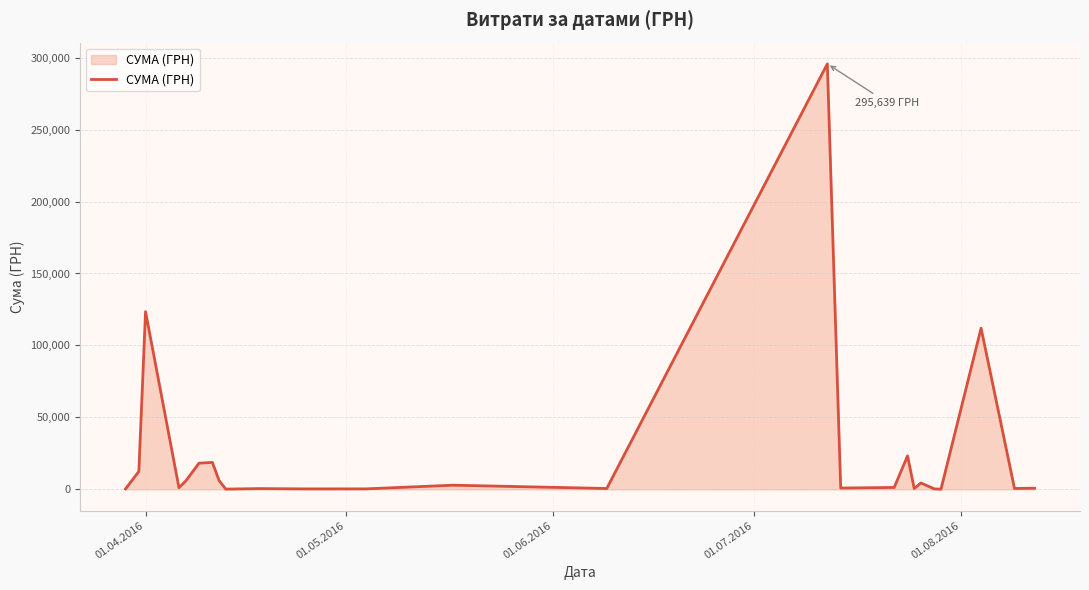

What is the difference between the maximum and minimum values?

295540.8